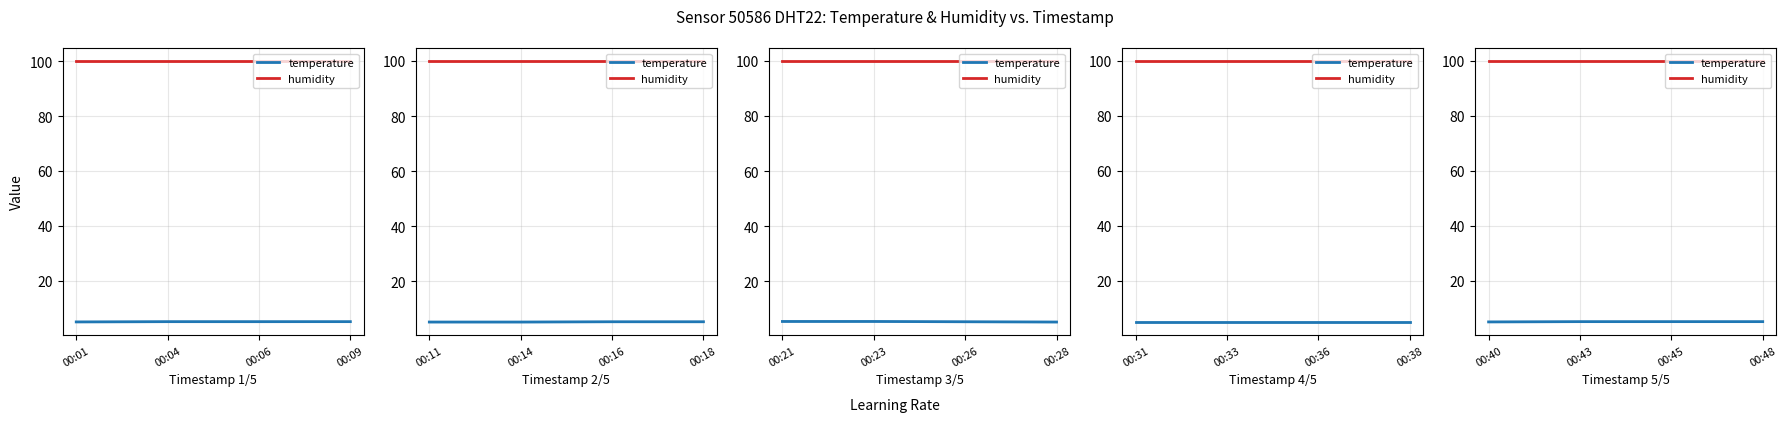

Read the humidity value at 00:01.

99.9